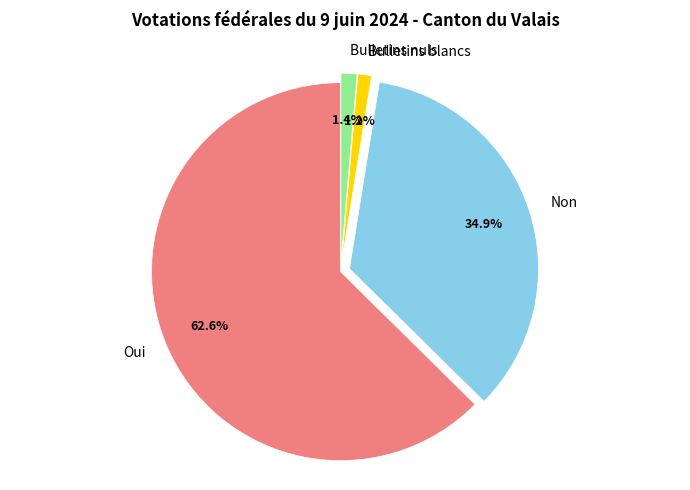

Which category has the biggest portion of the pie?

Oui